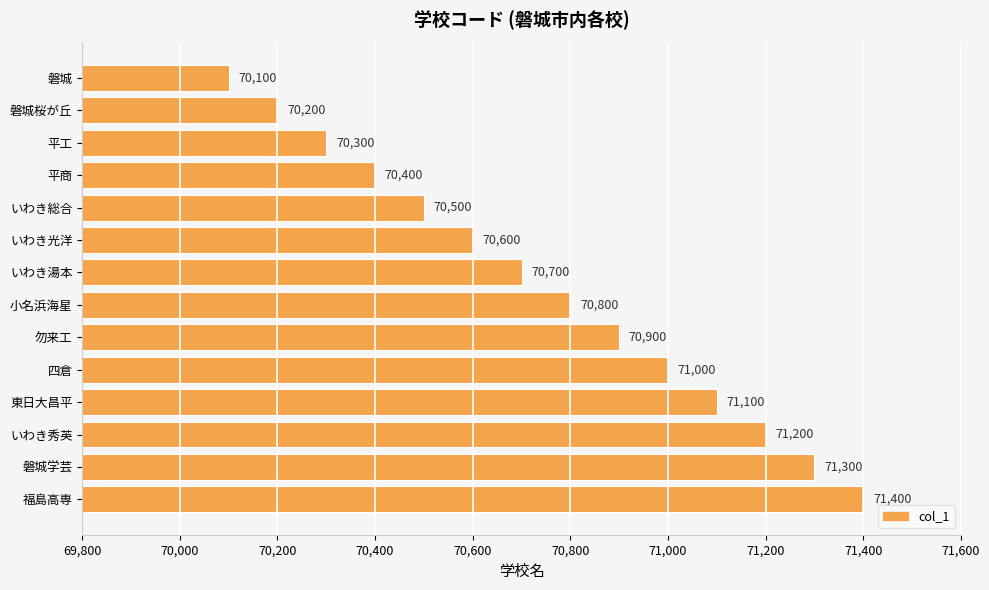

Which has a higher value, 平工 or 小名浜海星?

小名浜海星